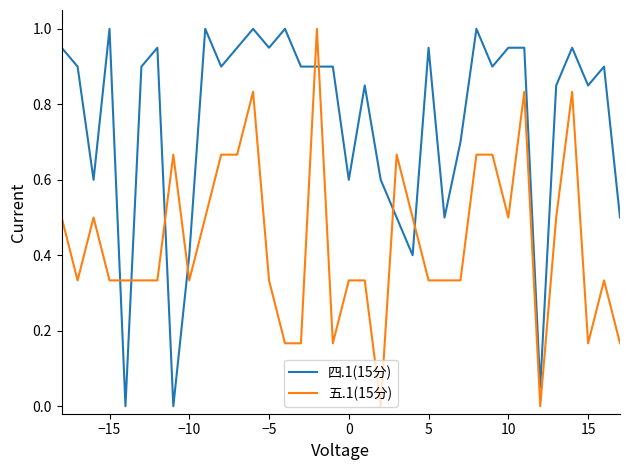

Which series has the largest total across all categories?

四.1(15分)